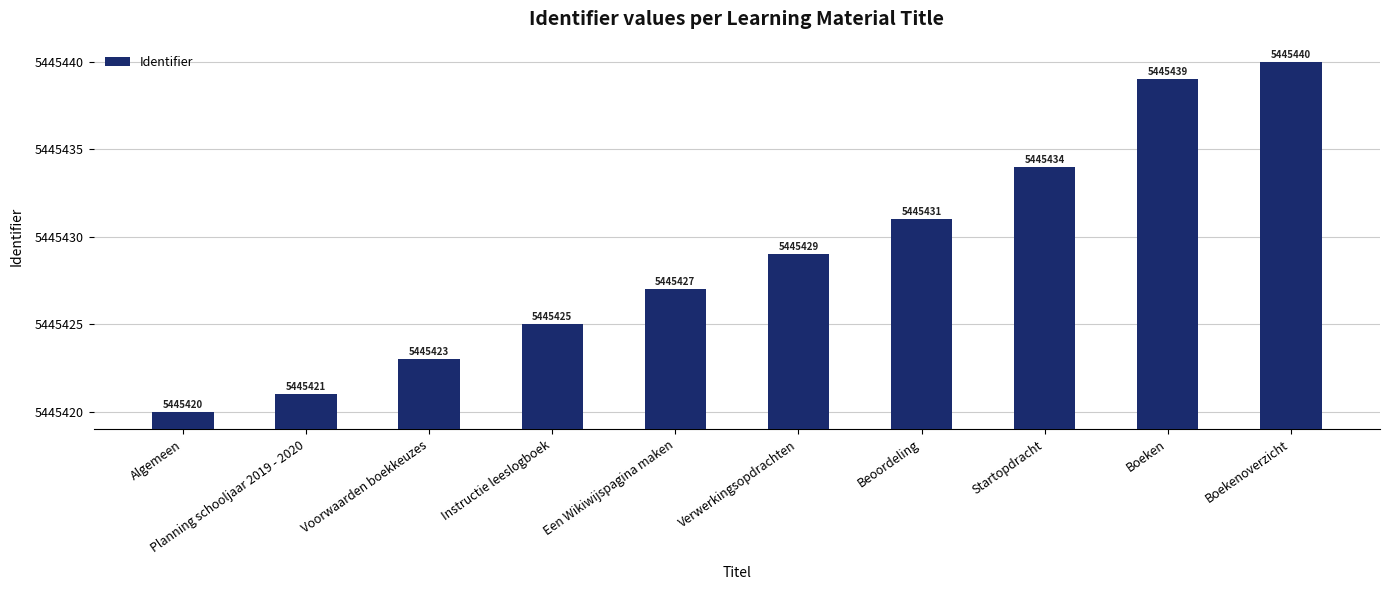

Which category has the lowest value across all series?

Algemeen